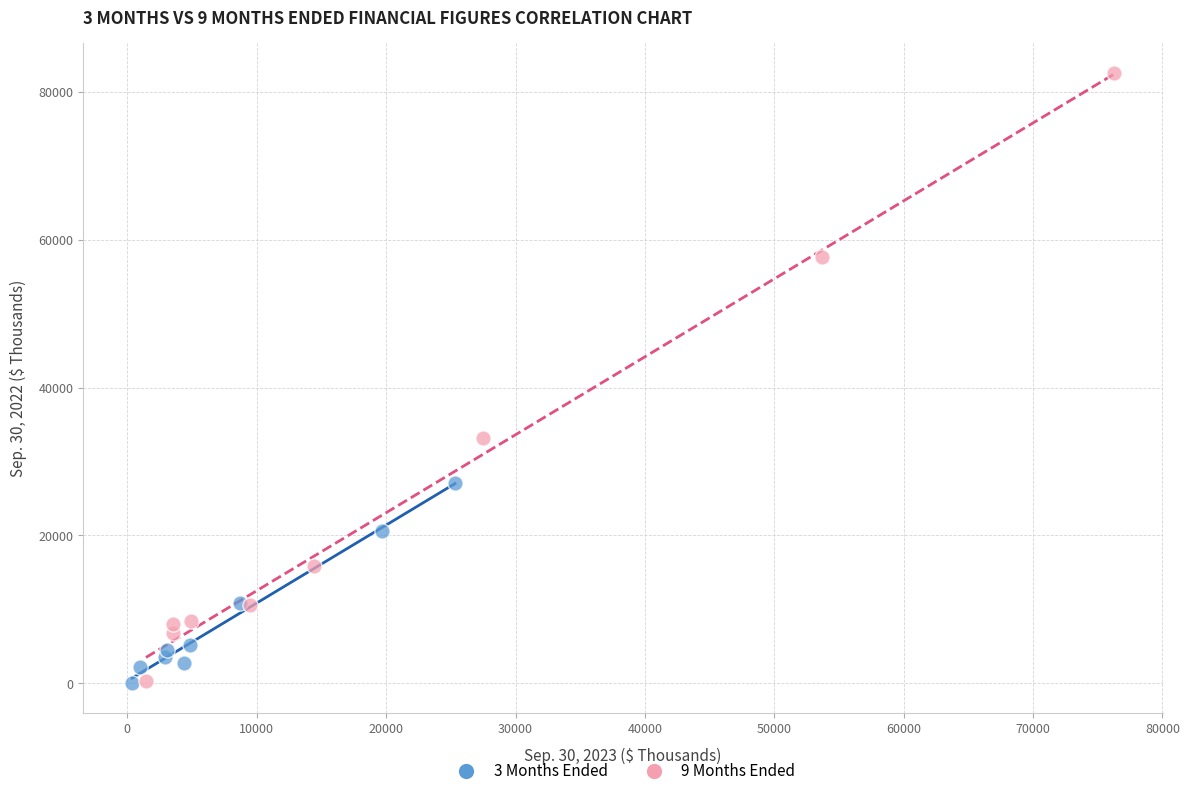

Which series reaches the maximum Y coordinate?

9 Months Ended